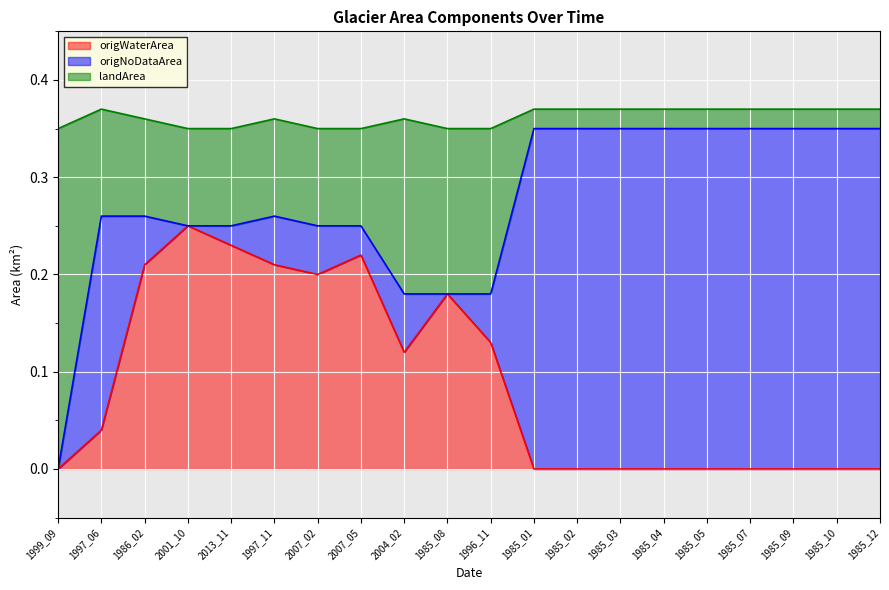

True or false: origWaterArea has a value of 0.1 at 1985_01.

False